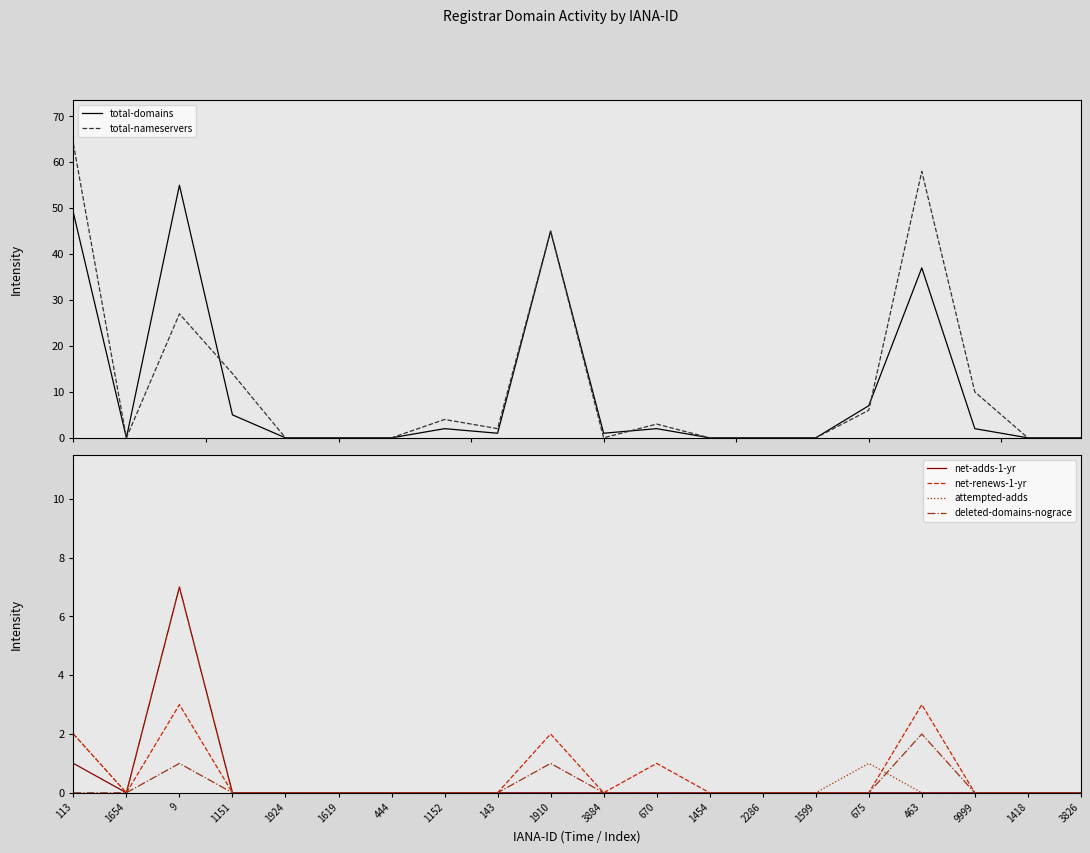

The value of total-domains at 9 is 55. True or false?

True